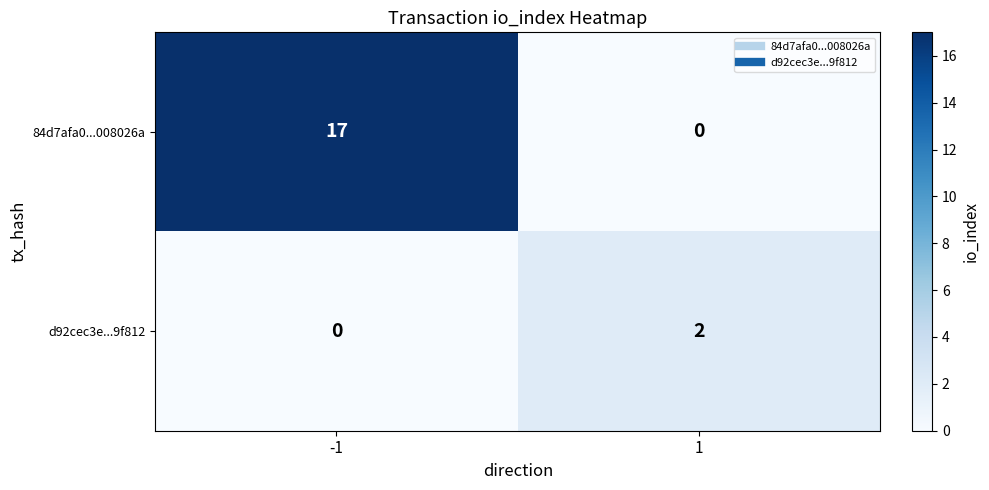

True or false: 84d7afa0...008026a has a value of 0 at 1.

True